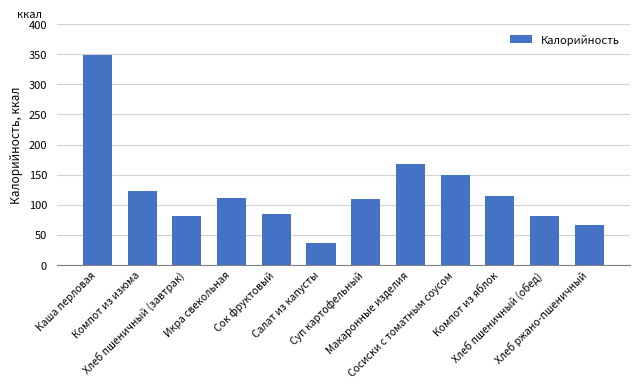

What is the value of the 12th bar from the left?

67